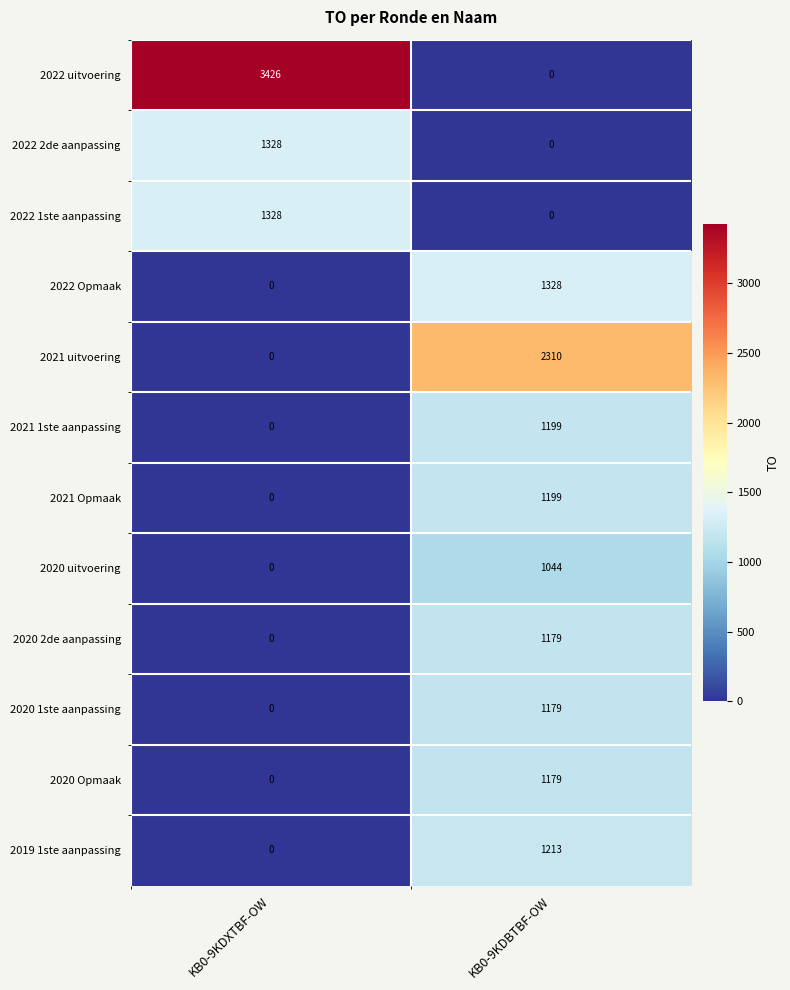

True or false: 2021 1ste aanpassing has a value of 1199 at KB0-9KDBTBF-OW.

True